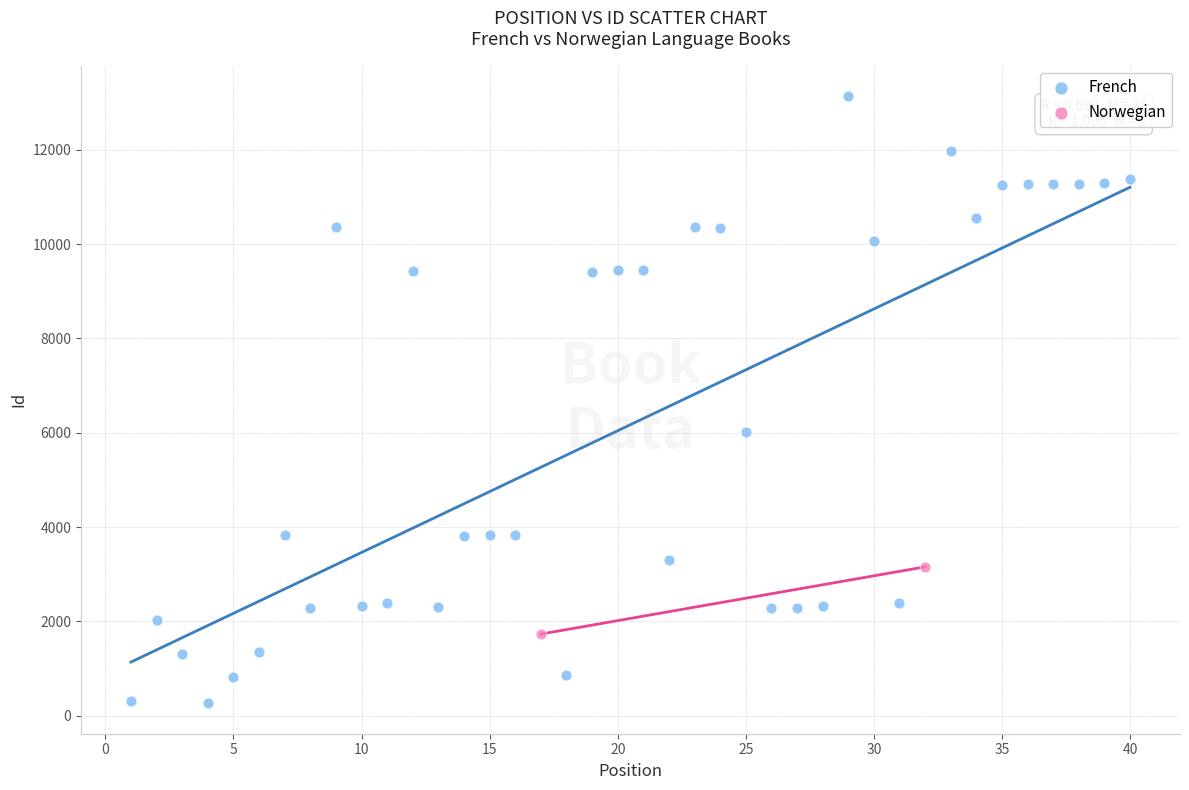

What are all the series names shown in the legend?

French, Norwegian